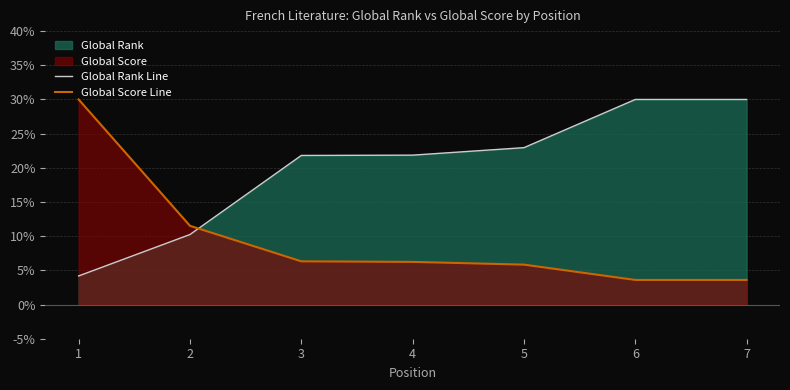

True or false: Global Rank Line has more than 1 points higher than both neighbors.

False